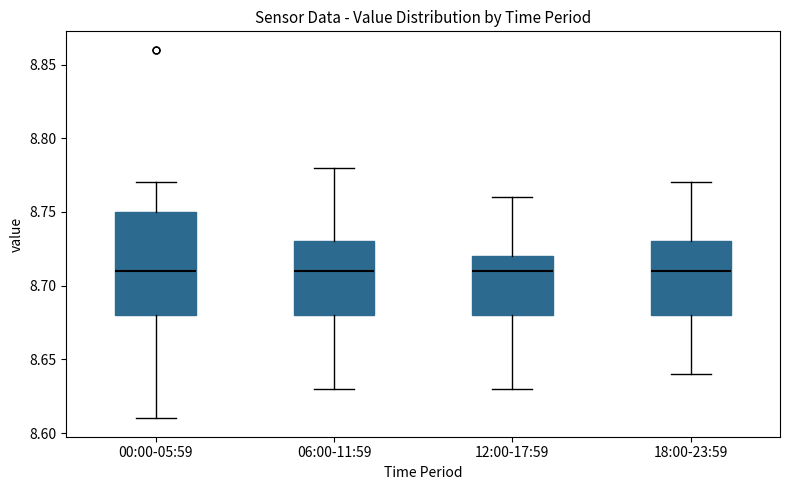

Reading left to right, transcribe this box plot: for each box, give where its median line is, the range the box spans, and where its two whiskers end, as read against the y-axis. The values are not printed on the chart, so give them approximately, as read against the axis.

00:00-05:59: median 8.71, box 8.68 to 8.75, whiskers 8.61 to 8.77
06:00-11:59: median 8.71, box 8.68 to 8.73, whiskers 8.63 to 8.78
12:00-17:59: median 8.71, box 8.68 to 8.72, whiskers 8.63 to 8.76
18:00-23:59: median 8.71, box 8.68 to 8.73, whiskers 8.64 to 8.77